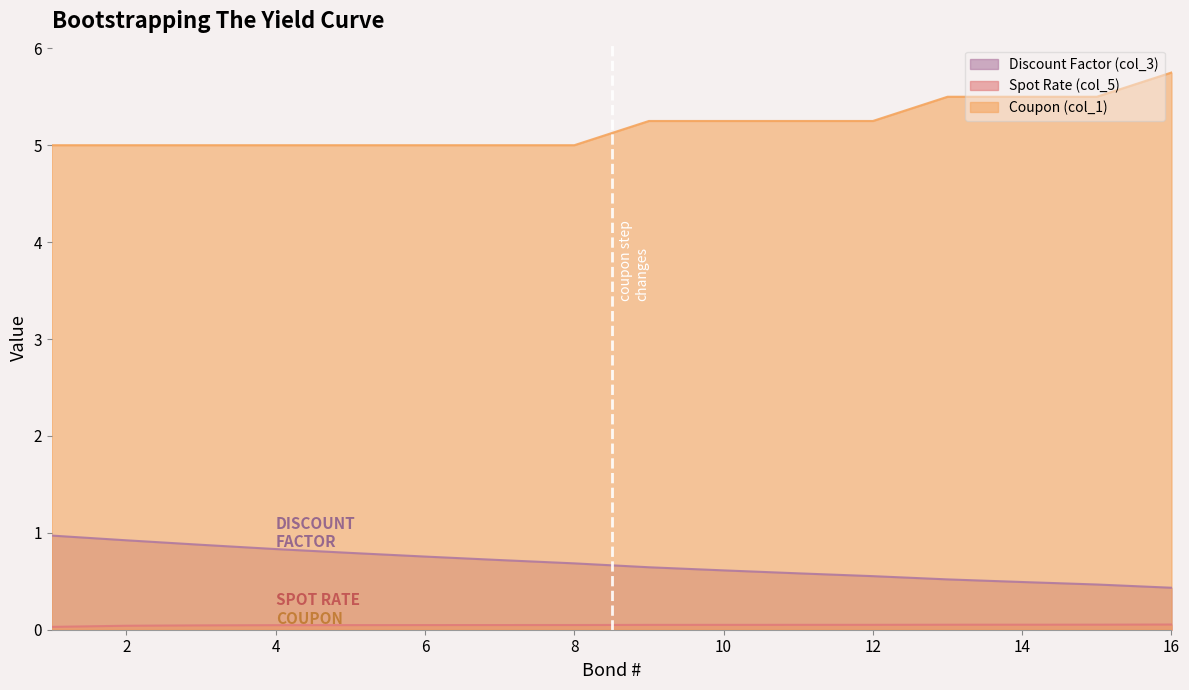

True or false: Coupon (col_1) and Discount Factor (col_3) intersect in this chart.

False